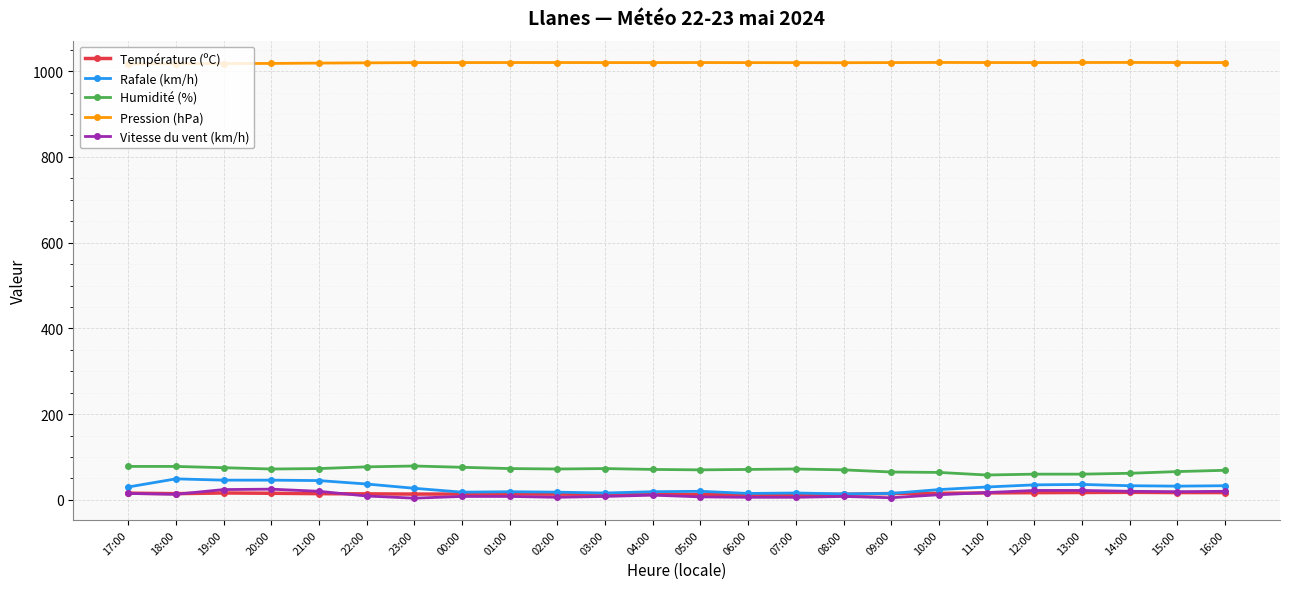

True or false: Humidité (%) has a value of 16.1 at 14:00.

False